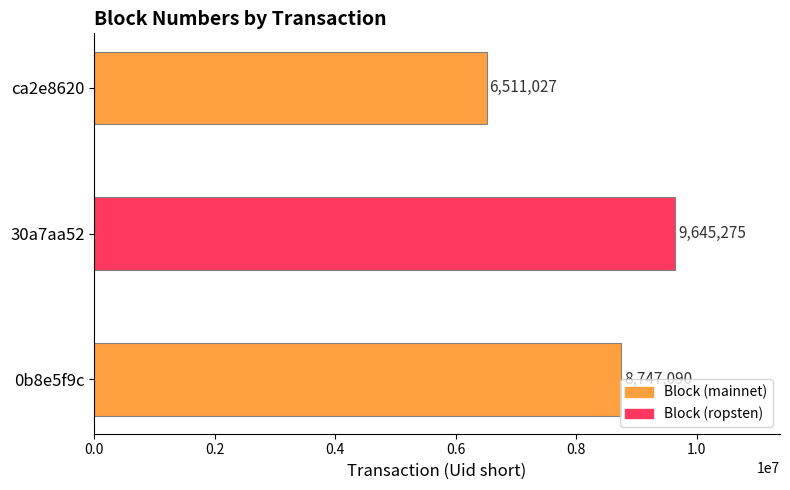

Is it true that the value at 30a7aa52 is 9645275?

True